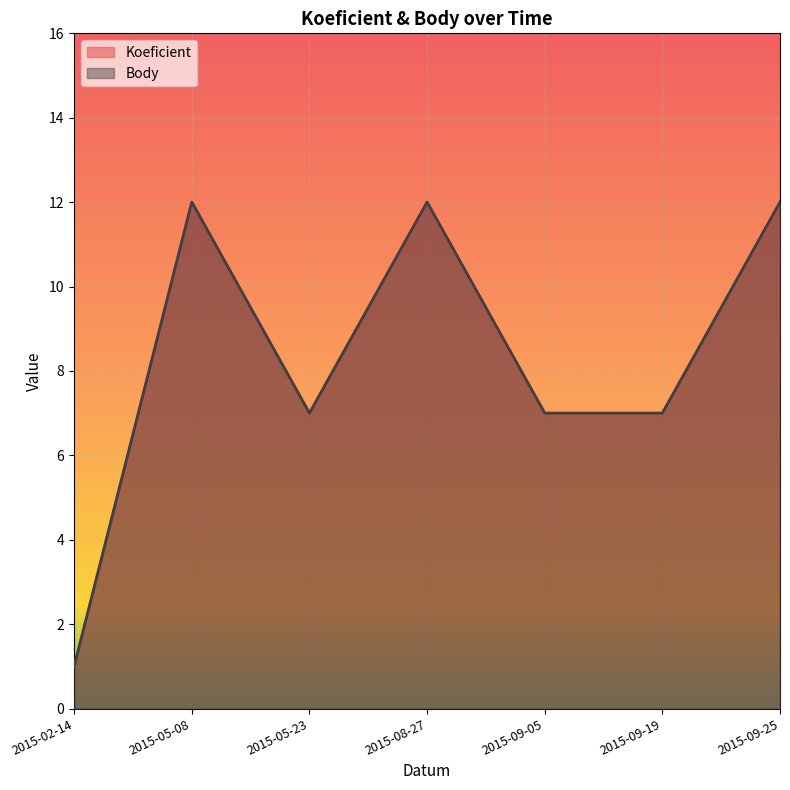

Is the value of Body at 2015-02-14 greater than the value of Koeficient at 2015-05-23?

No